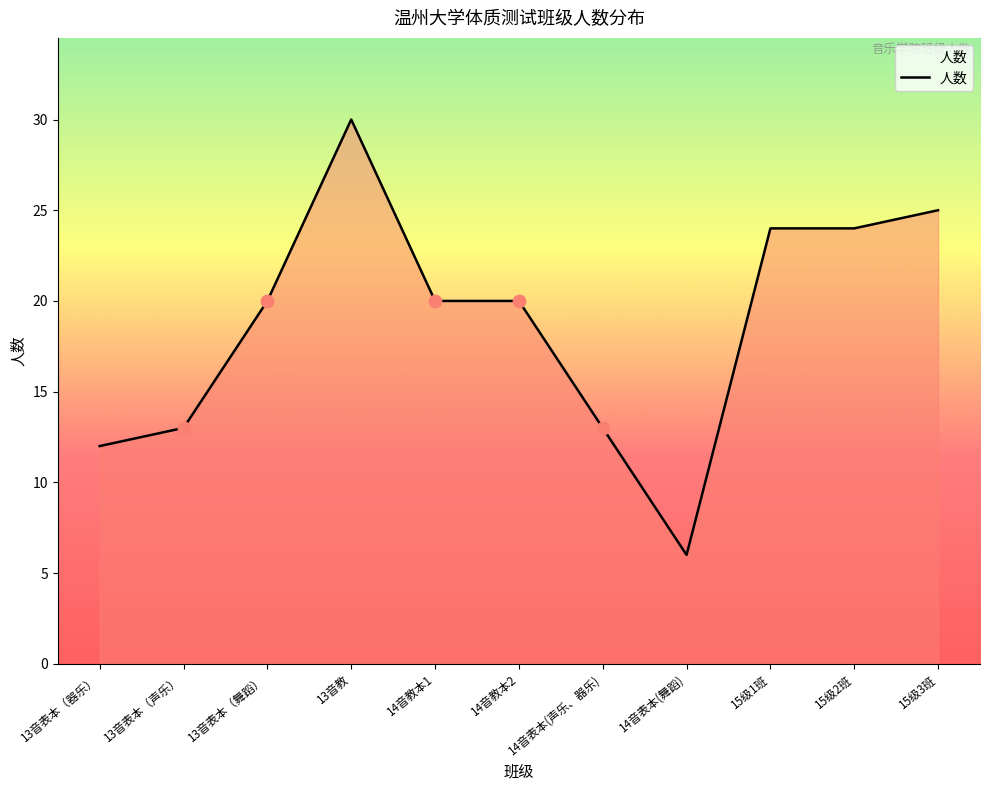

Between 13音教 and 14音表本(声乐、器乐), which is larger?

13音教